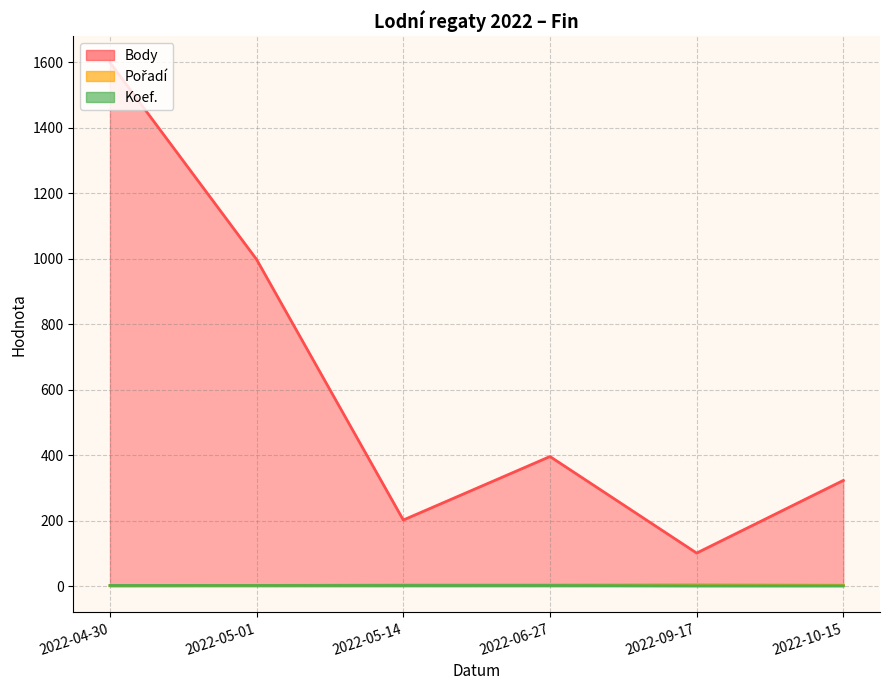

Reading right to left, what are all the values shown in this chart?

Body: 2022-10-15=323	2022-09-17=101	2022-06-27=396	2022-05-14=202	2022-05-01=998	2022-04-30=1600
Pořadí: 2022-10-15=3	2022-09-17=5	2022-06-27=4	2022-05-14=4	2022-05-01=2	2022-04-30=1
Koef.: 2022-10-15=1	2022-09-17=1	2022-06-27=2	2022-05-14=2	2022-05-01=2	2022-04-30=2